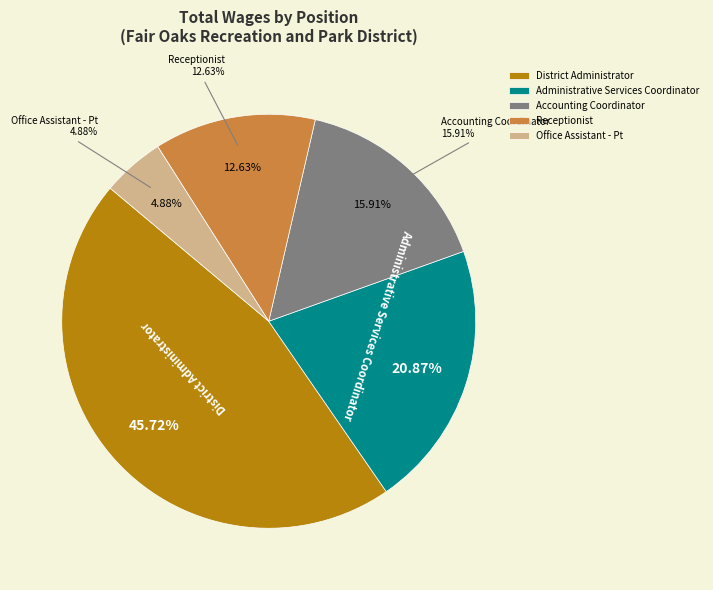

Is District Administrator the majority of the pie?

No